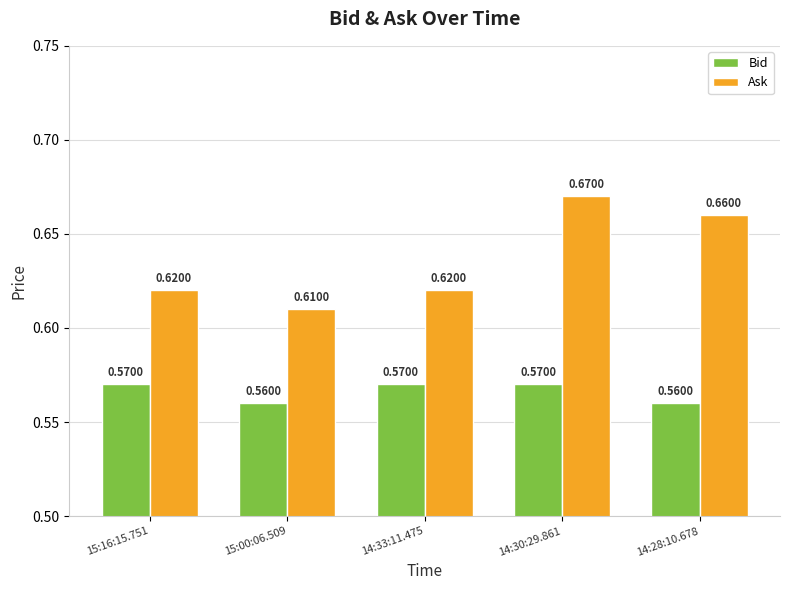

Which series has the largest total across all categories?

Ask